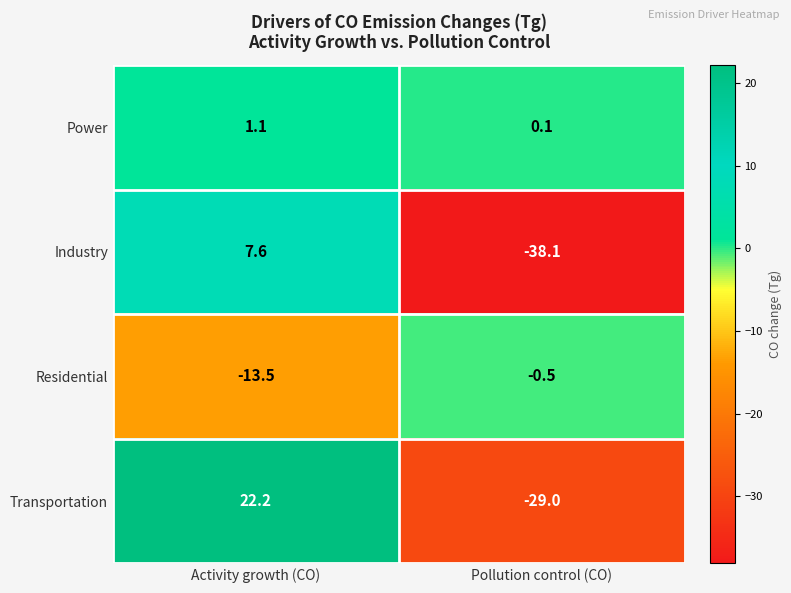

At Pollution control (CO), list the series in order from smallest to largest.

Industry, Transportation, Residential, Power